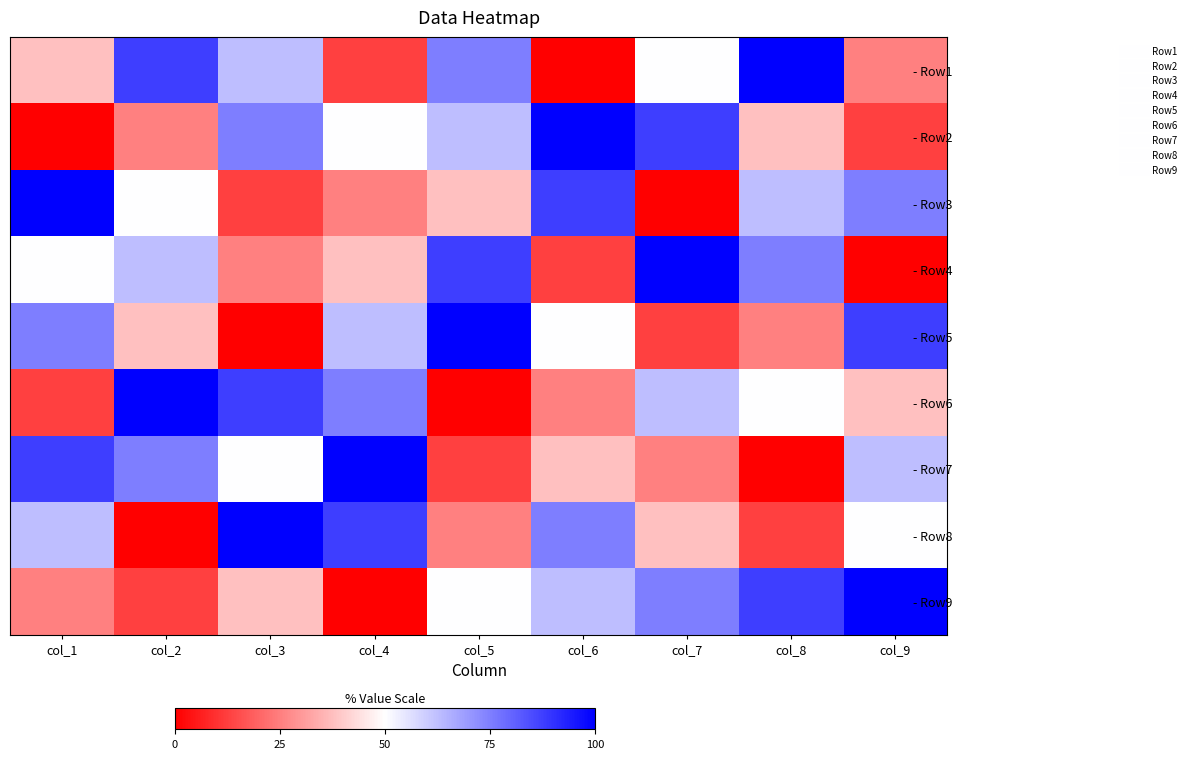

At which category does the chart reach its peak across all series?

col_8